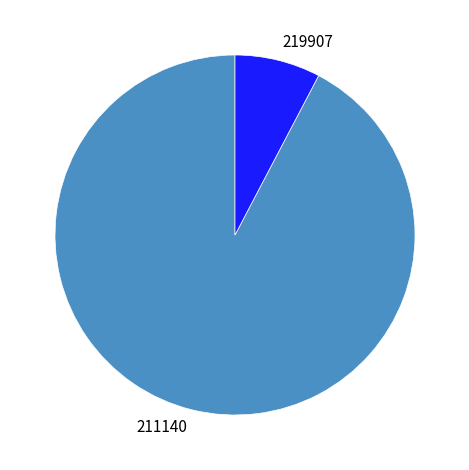

Which category has the smallest portion of the pie?

219907